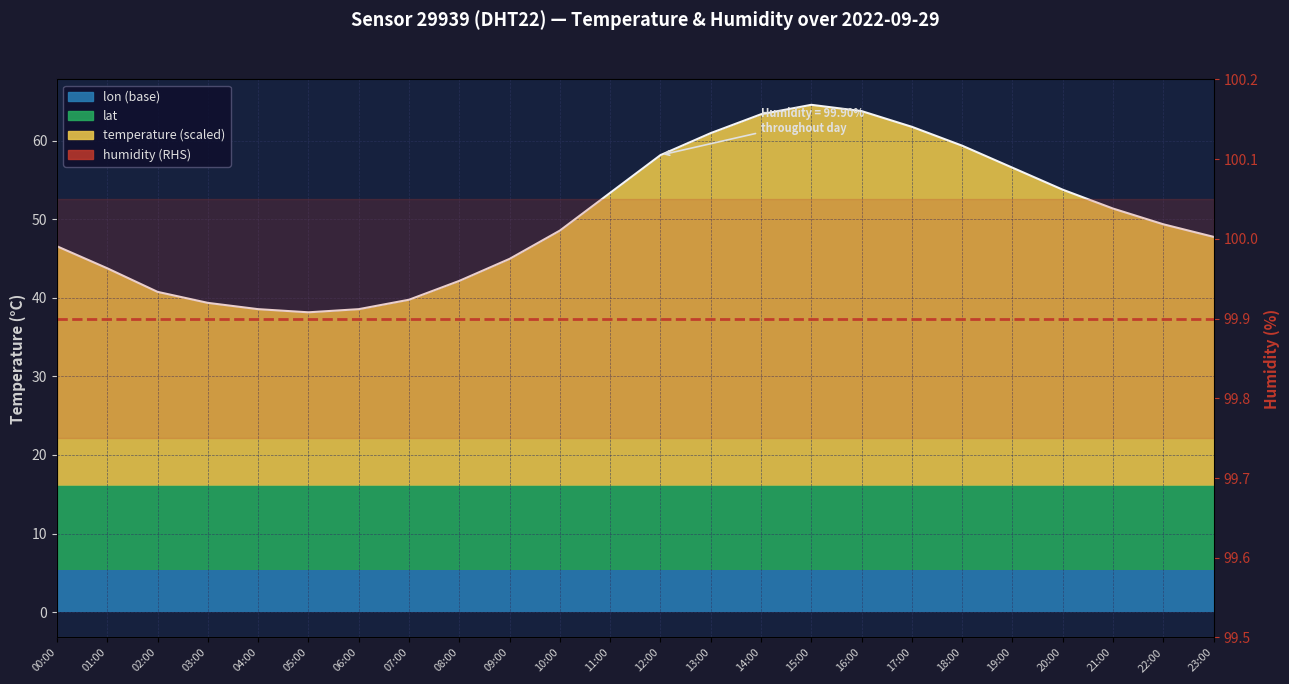

True or false: humidity and temperature_line cross at least once.

False